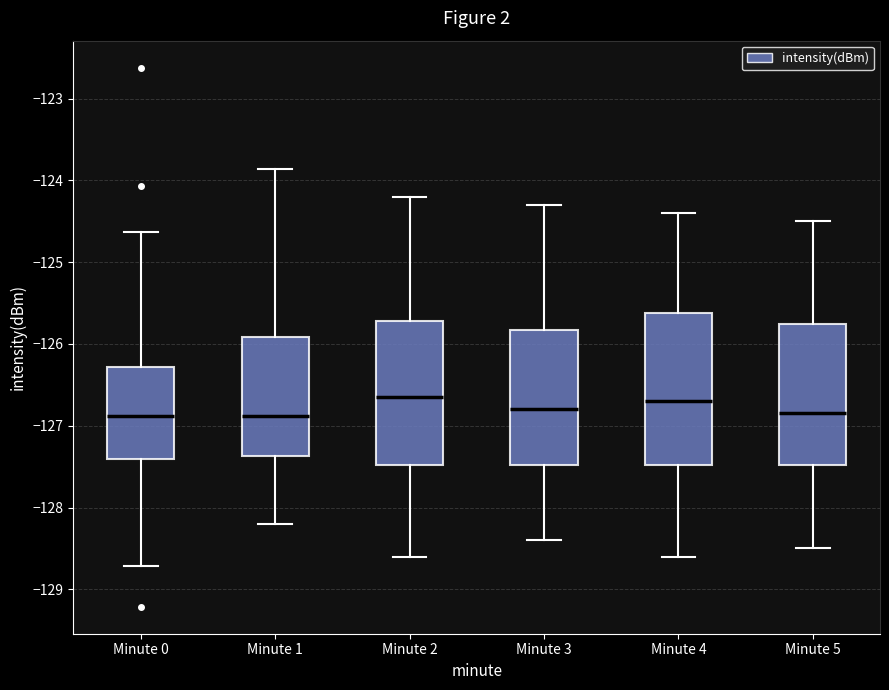

Where does the median line of the box for Minute 3 sit on the y-axis? The values are not printed on the chart, so give them approximately, as read against the axis.

-126.8